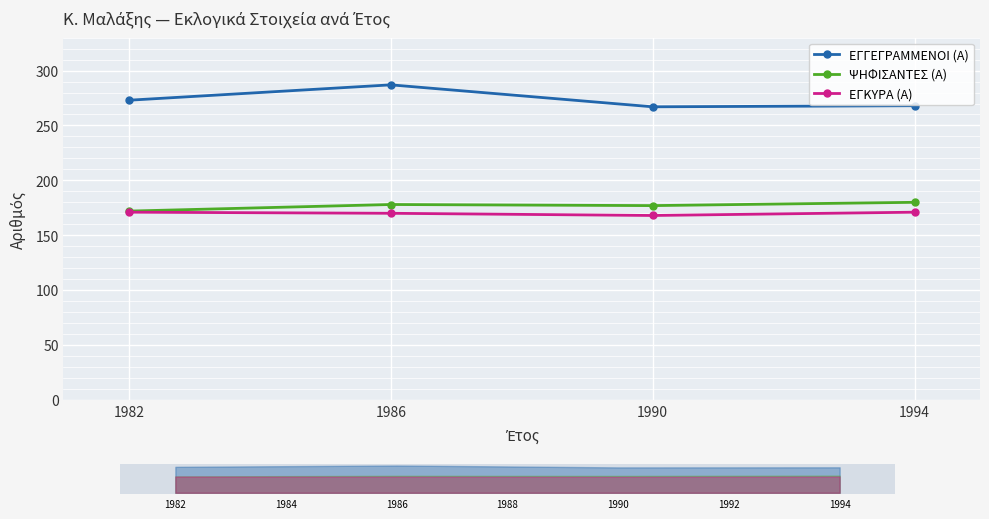

Reading left to right, extract all data points from this chart.

ΕΓΓΕΓΡΑΜΜΕΝΟΙ (Α): 273	287	267	268
ΨΗΦΙΣΑΝΤΕΣ (Α): 172	178	177	180
ΕΓΚΥΡΑ (Α): 171	170	168	171